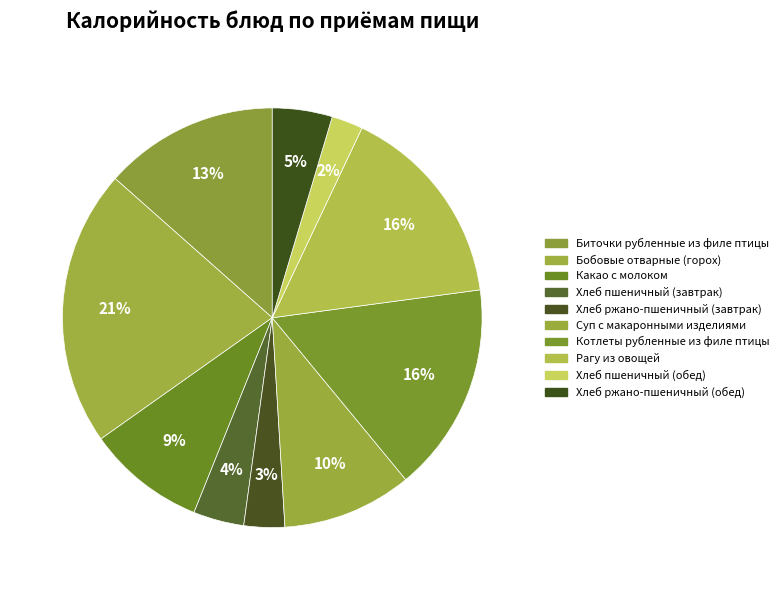

What is the total percentage of Какао с молоком and Бобовые отварные (горох)?

30.5%